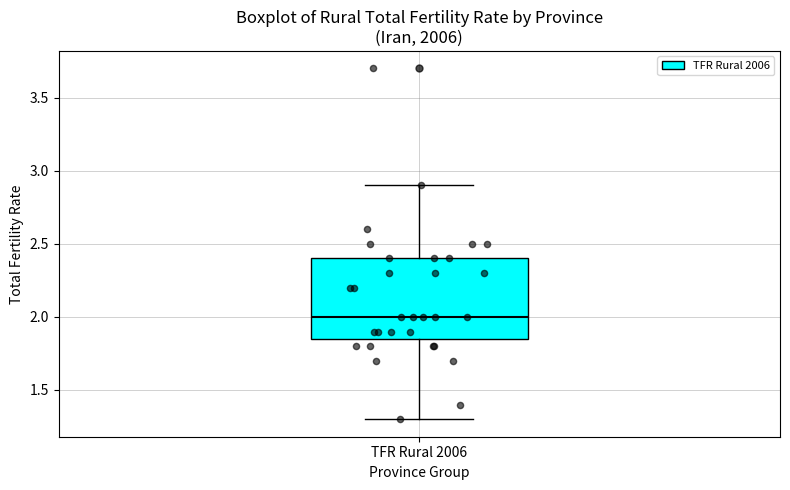

Transcribe this box plot: give where the median line is, the range the box spans, and where the two whiskers end, as read against the y-axis. The values are not printed on the chart, so give them approximately, as read against the axis.

median 2.00, box 1.85 to 2.40, whiskers 1.30 to 2.90